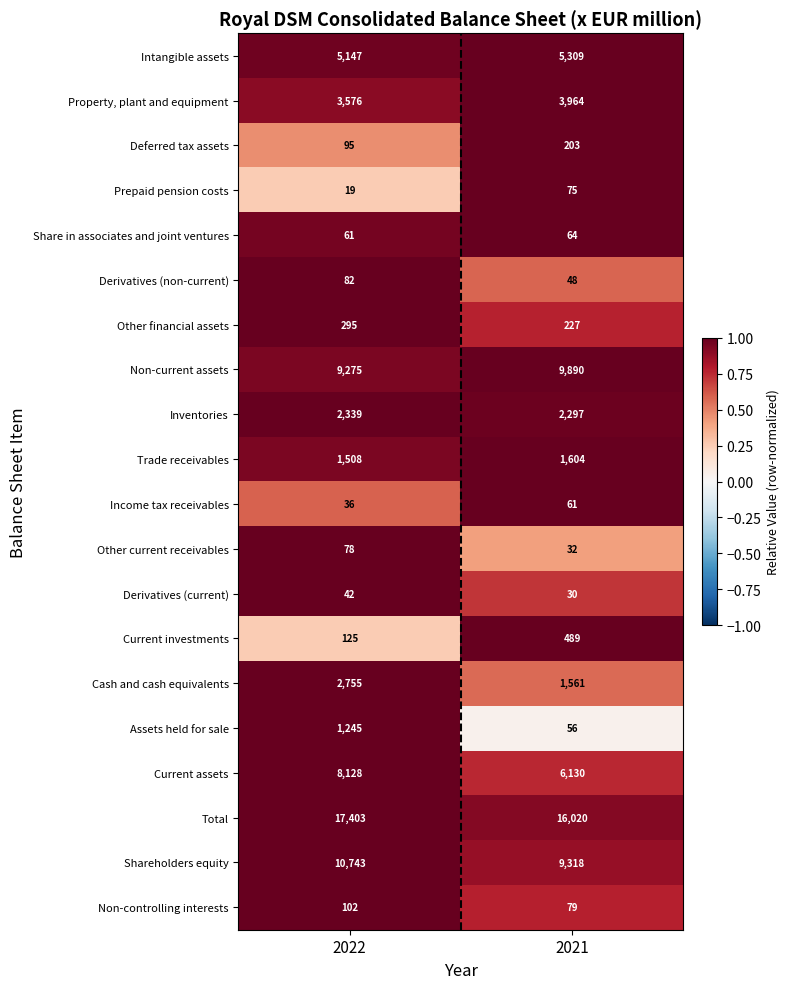

At which category is the sum across all series the highest?

2022